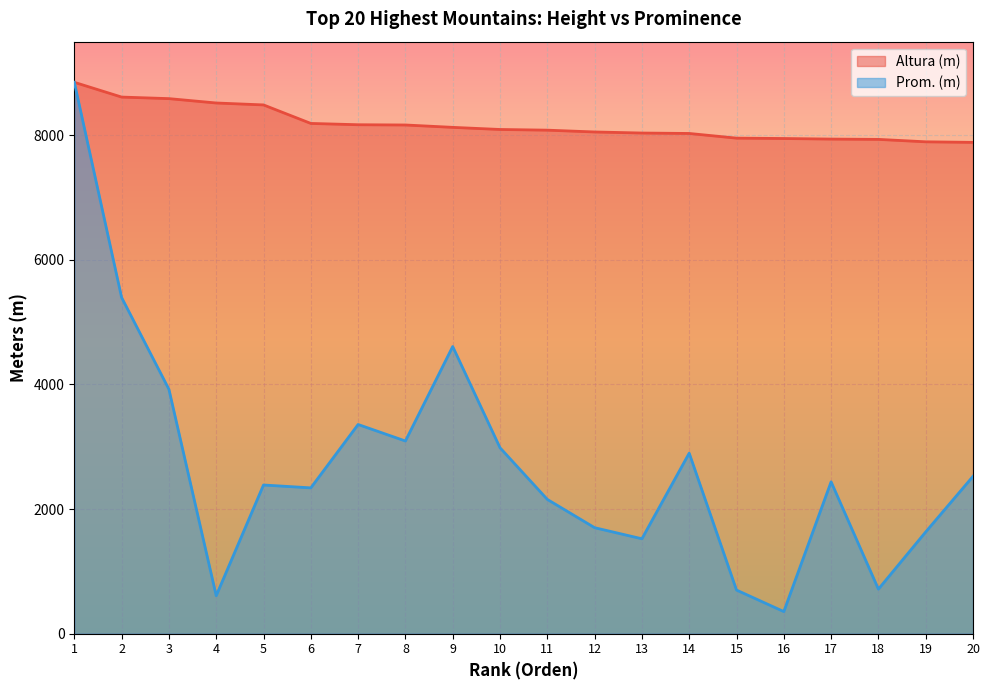

What is the difference between the maximum and second lowest values in the Altura (m) series?

955